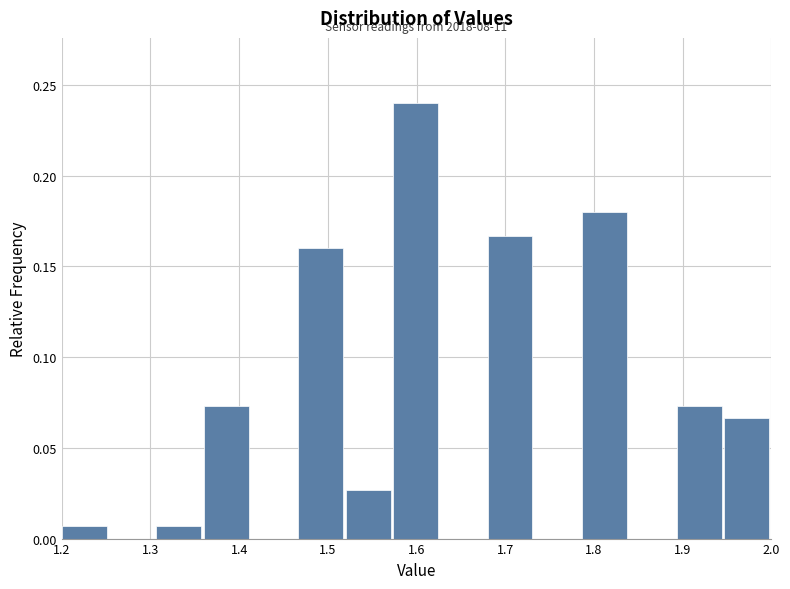

Which range on the x-axis has the tallest bar?

1.57 to 1.63